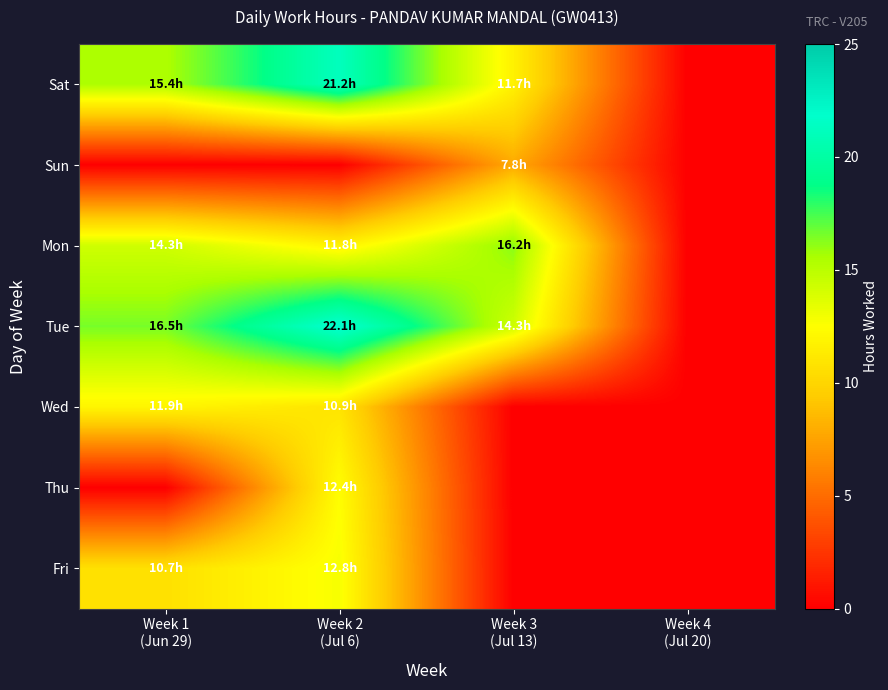

What is the maximum value shown in the chart?

22.1